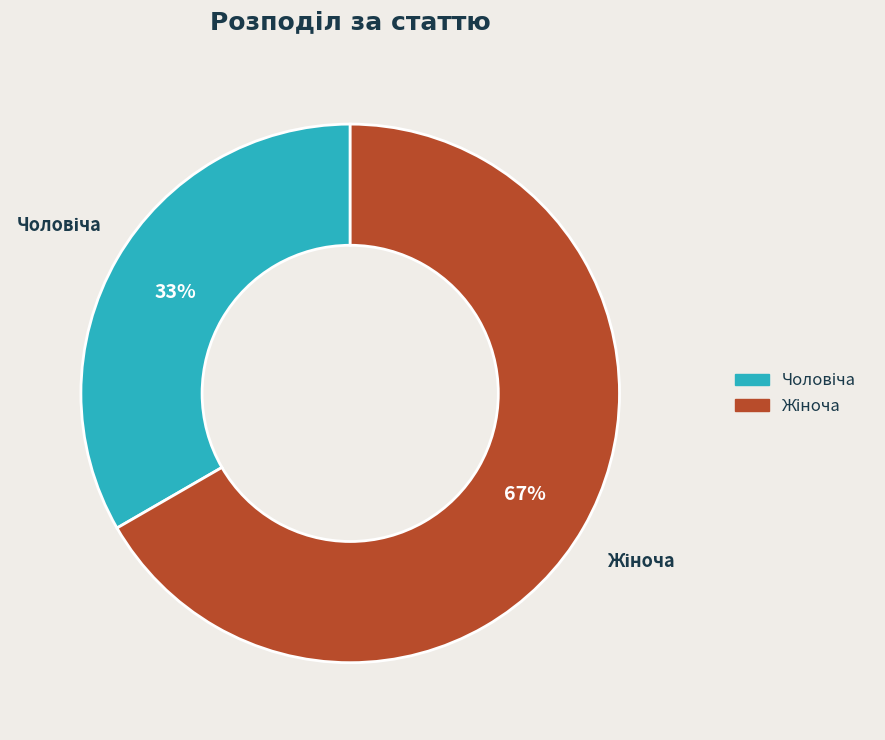

Does any single category account for the majority?

Yes